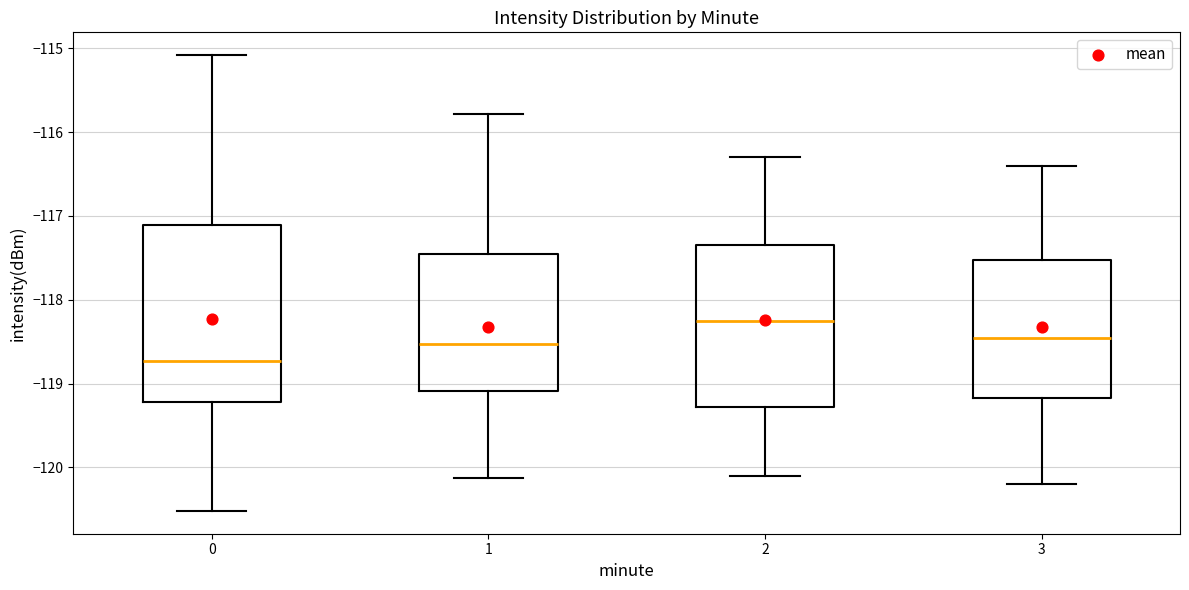

Comparing the boxes themselves (not the whiskers), which one is the tallest?

0